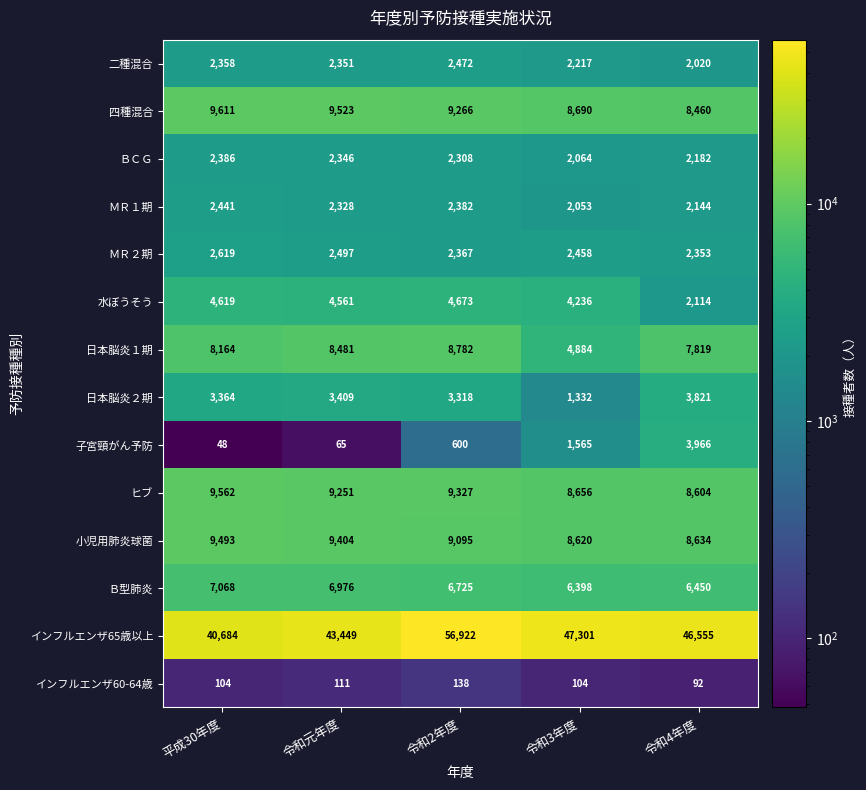

What is the approximate value of 日本脳炎２期 at 令和2年度, to the nearest 10?

3320